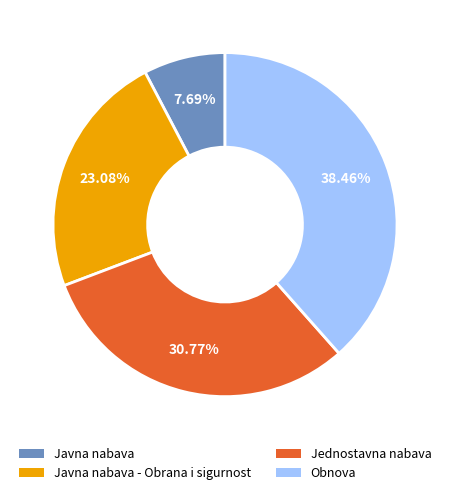

Is there any slice that represents more than half of the pie?

No